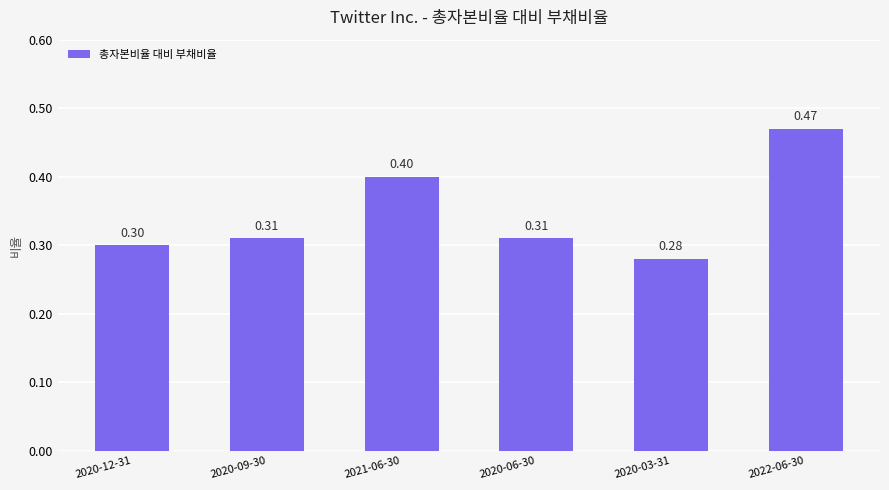

Where is the data nearest to the value 0?

2020-03-31